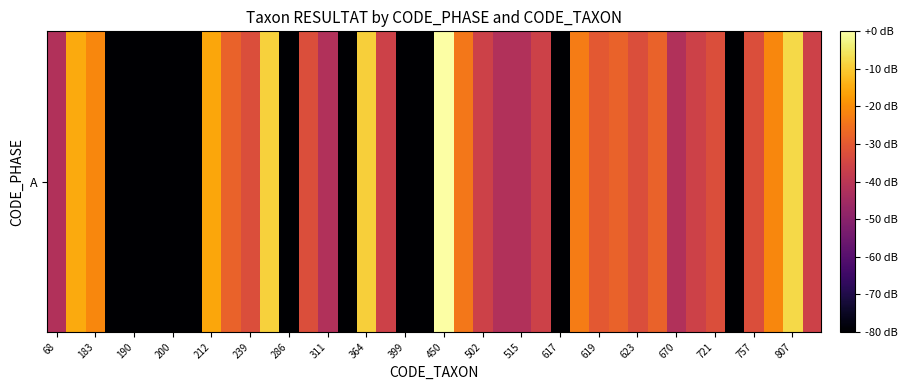

What is the difference between the second highest and minimum values?

154.3